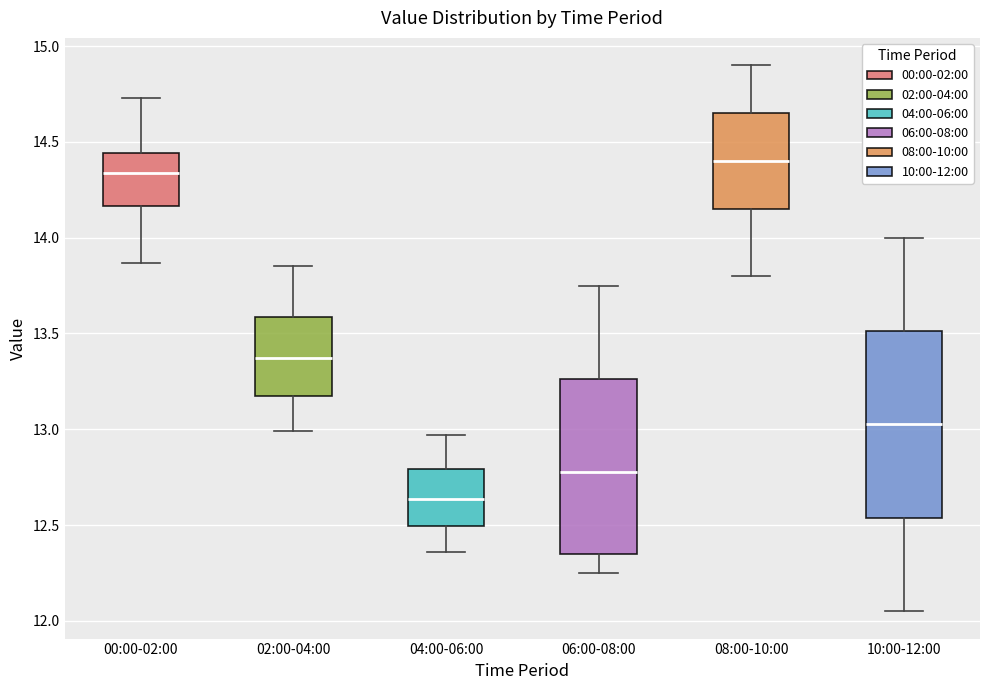

Reading left to right, read every box against the y-axis: the position of its median line, the range the box covers, and the ends of its whiskers. The values are not printed on the chart, so give them approximately, as read against the axis.

00:00-02:00: median 14.35, box 14.15 to 14.45, whiskers 13.85 to 14.75
02:00-04:00: median 13.35, box 13.20 to 13.60, whiskers 13.00 to 13.85
04:00-06:00: median 12.65, box 12.50 to 12.80, whiskers 12.35 to 12.95
06:00-08:00: median 12.80, box 12.35 to 13.25, whiskers 12.25 to 13.75
08:00-10:00: median 14.40, box 14.15 to 14.65, whiskers 13.80 to 14.90
10:00-12:00: median 13.05, box 12.55 to 13.50, whiskers 12.05 to 14.00